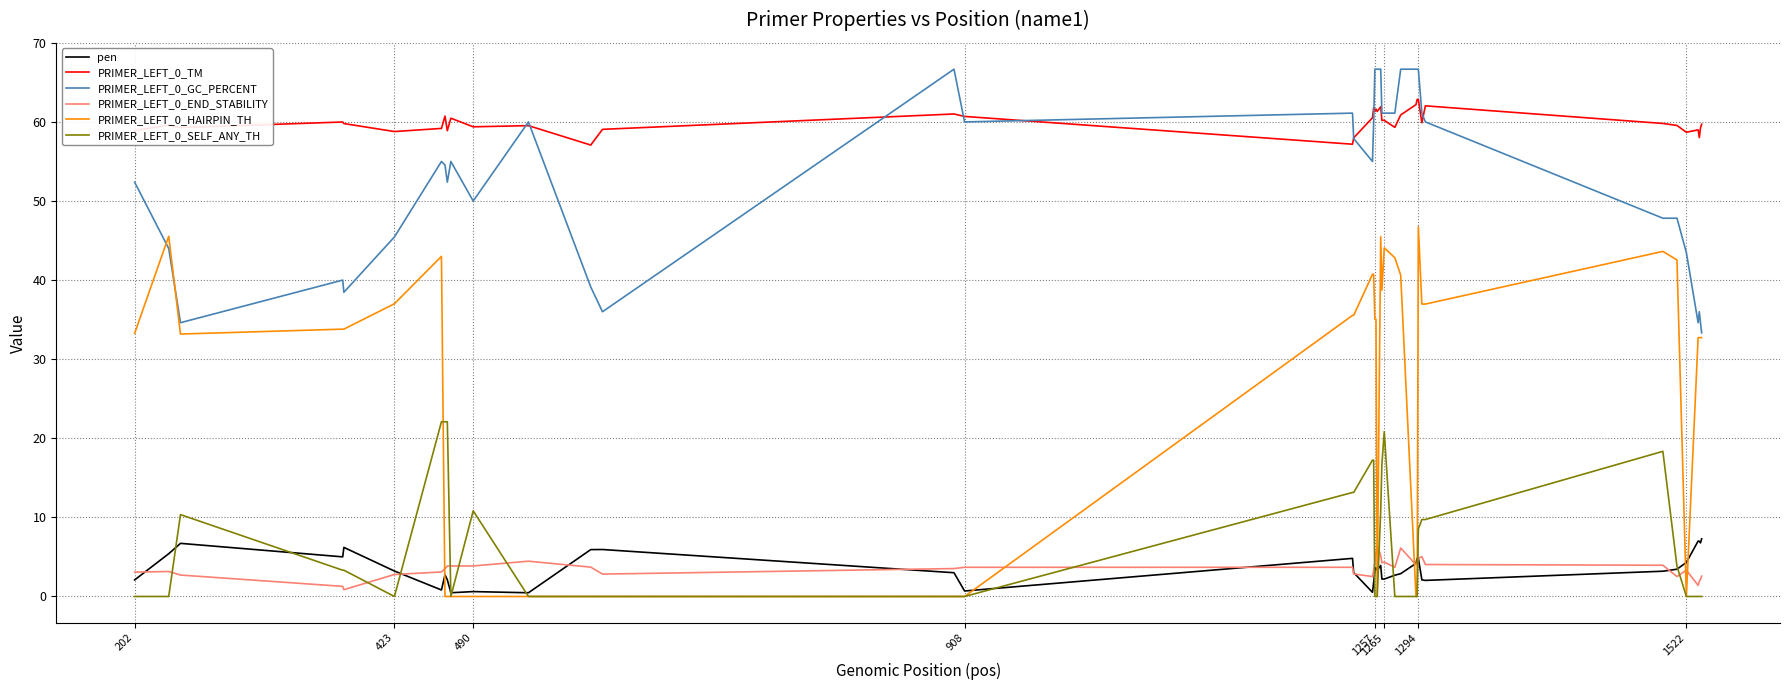

Which series has the largest total across all categories?

PRIMER_LEFT_0_TM